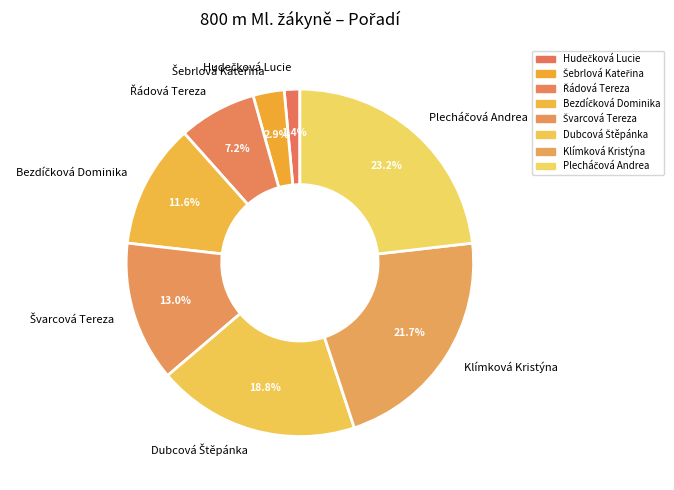

Count the number of slices in the pie.

8